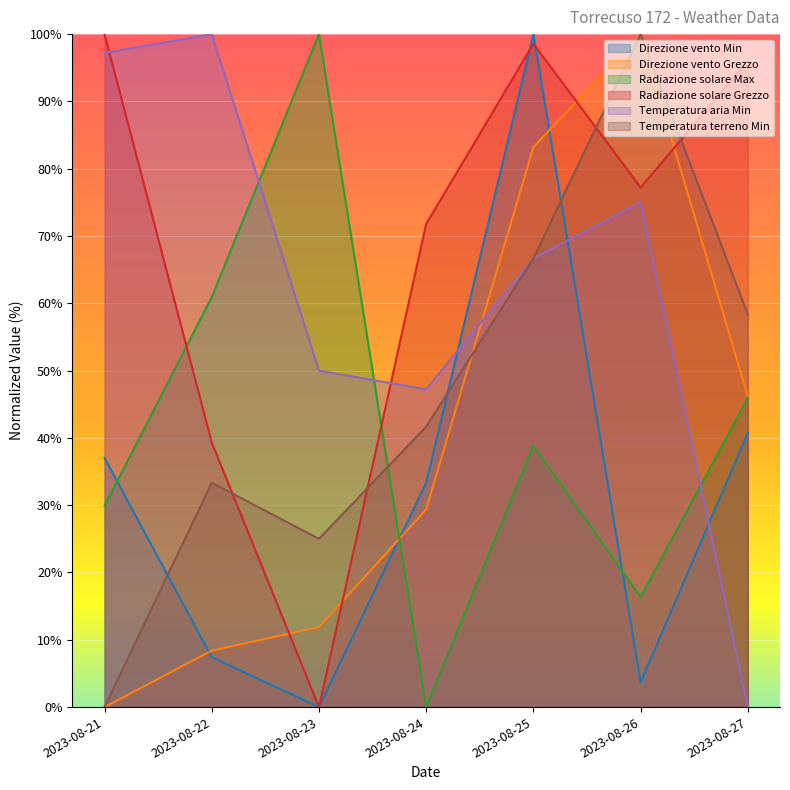

Reading left to right, what are all the values shown in this chart?

Direzione vento Min: 37.0	7.4	0.0	33.3	100.0	3.7	40.7
Direzione vento Grezzo: 0.0	8.4	11.9	29.4	83.2	100.0	46.2
Radiazione solare Max: 29.9	60.9	100.0	0.0	38.8	16.3	45.9
Radiazione solare Grezzo: 100.0	39.3	0.0	71.8	98.6	77.2	96.0
Temperatura aria Min: 97.2	100.0	50.0	47.2	66.7	75.0	0.0
Temperatura terreno Min: 0.0	33.3	25.0	41.7	66.7	100.0	58.3